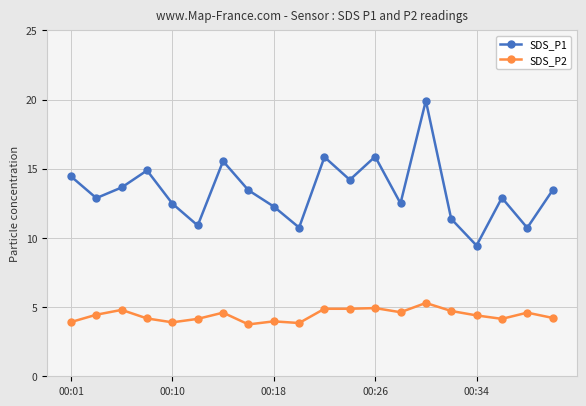

List the series in order of their overall mean, highest first.

SDS_P1, SDS_P2